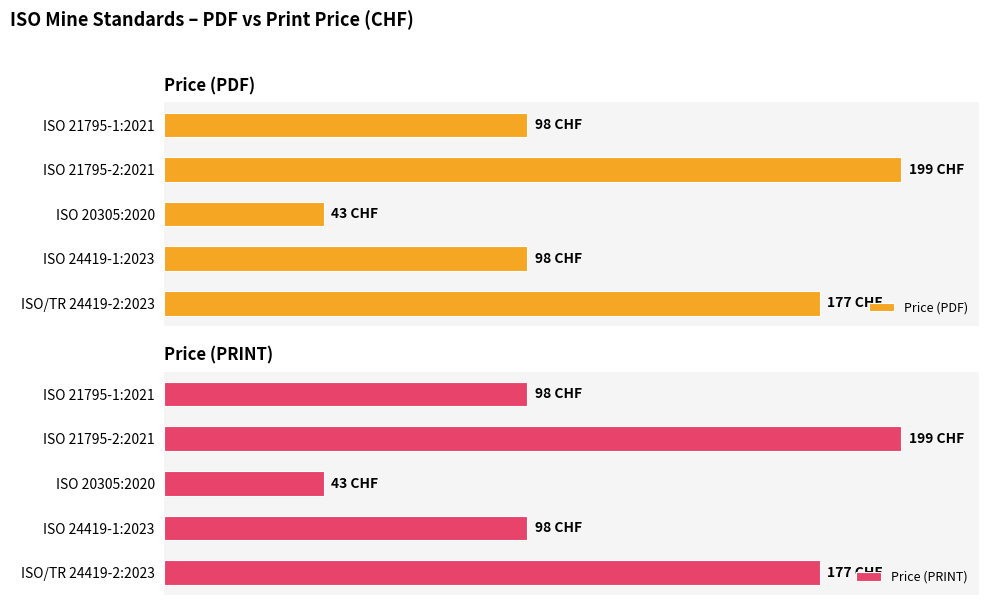

Are the bars horizontal?

Yes